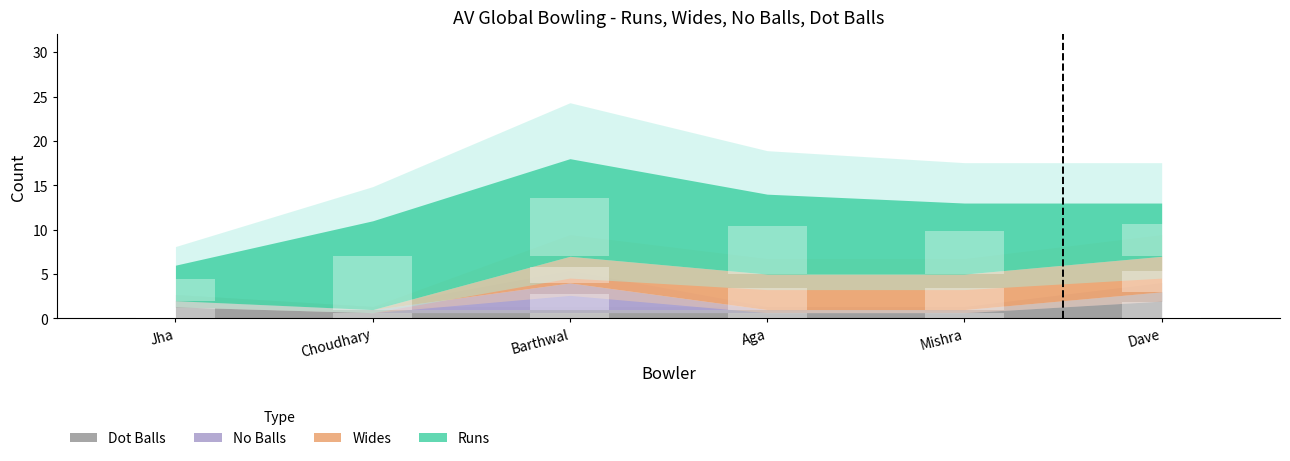

Does the chart contain stacked bars?

No